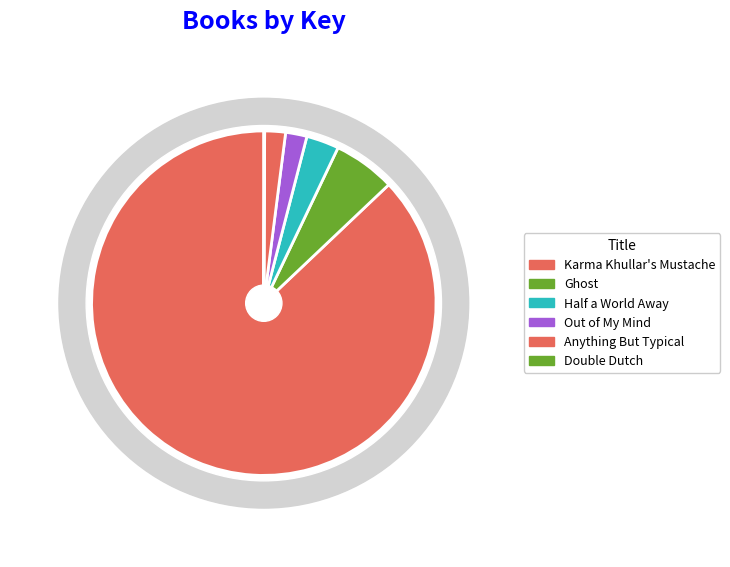

Which has a higher value, Half a World Away or Karma Khullar's Mustache?

Karma Khullar's Mustache